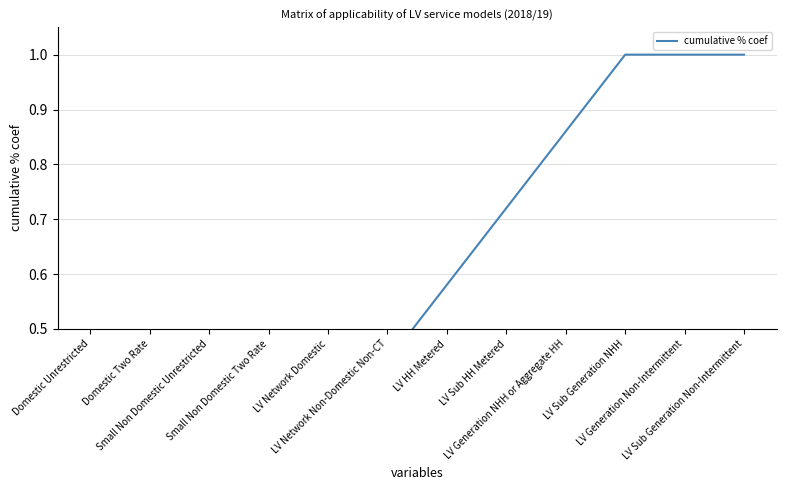

True or false: the data shows 0.4 at LV Sub Generation Non-Intermittent.

False